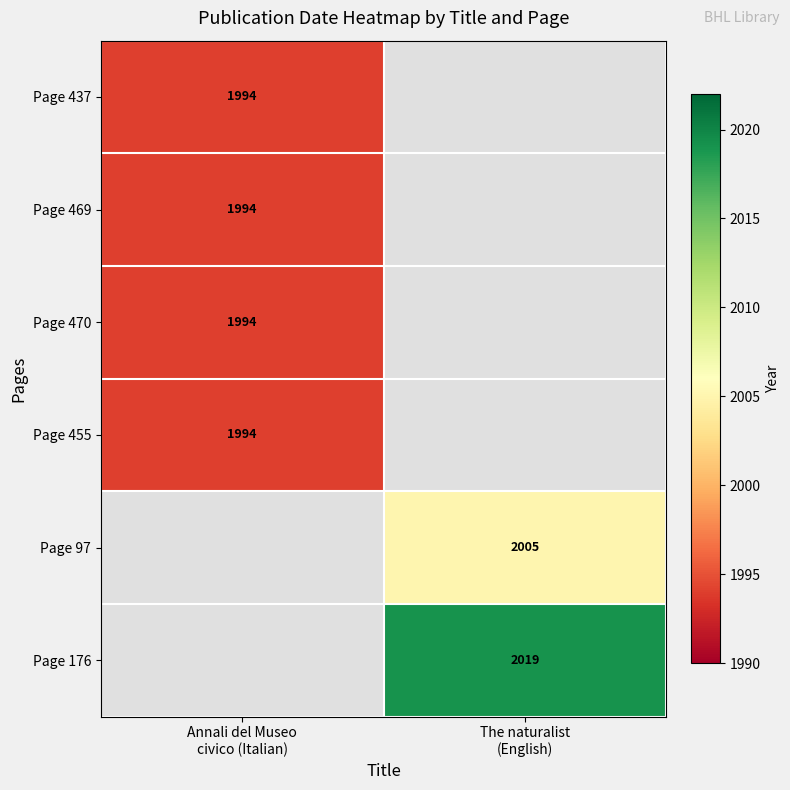

Which series has the widest spread of values?

Page 437